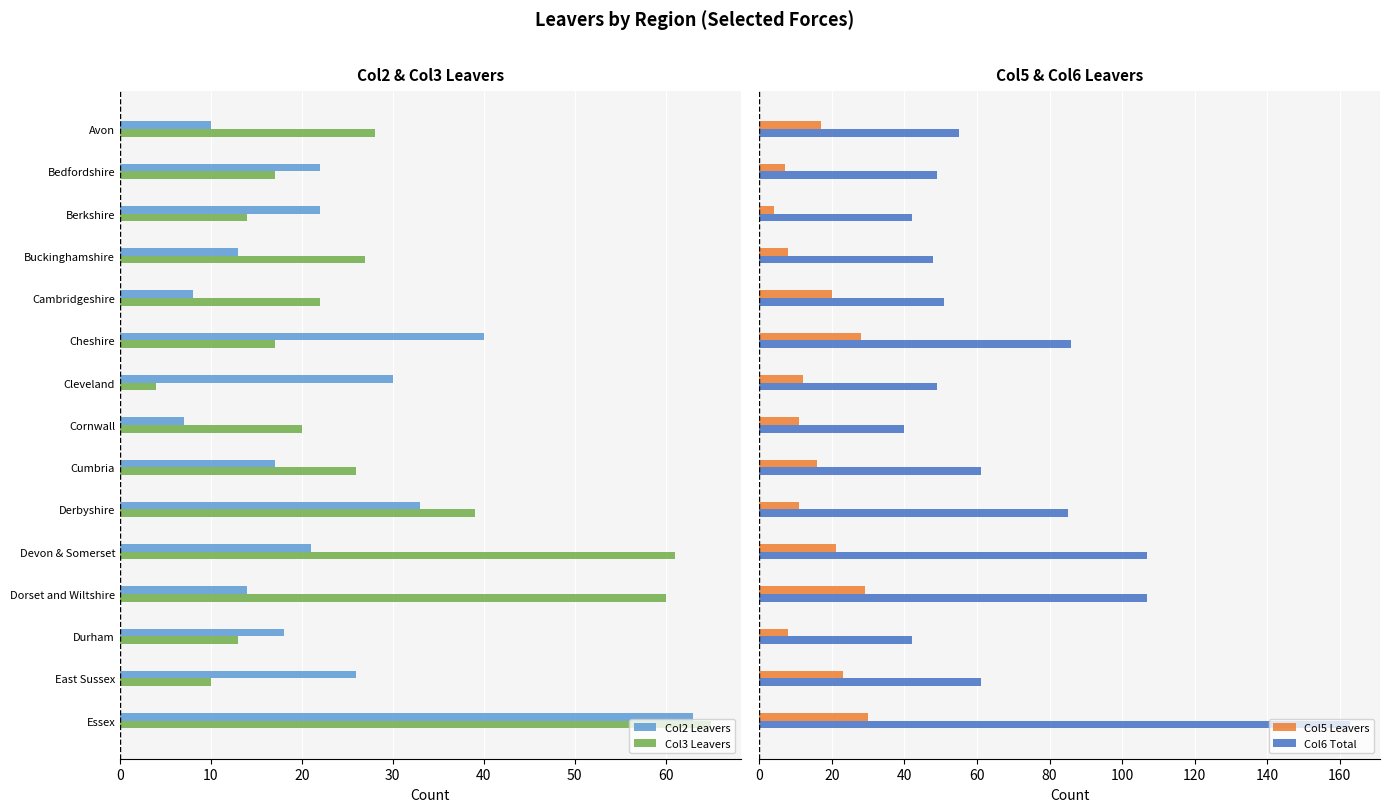

Are the bars grouped side by side (vs. stacked)?

Yes